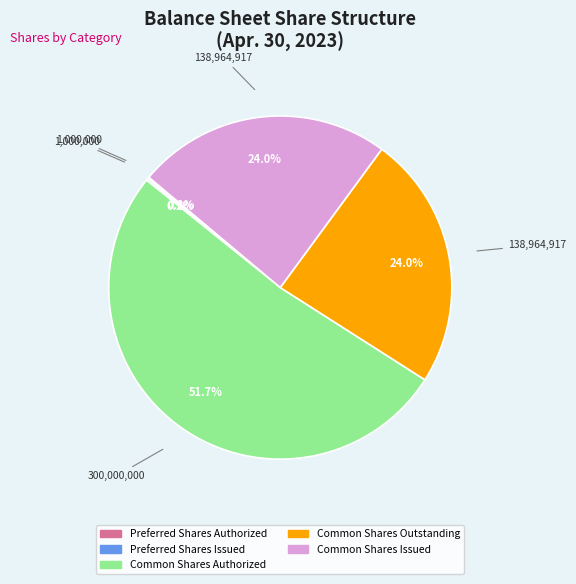

Is it true that Common Shares Issued is 32% of the pie?

False